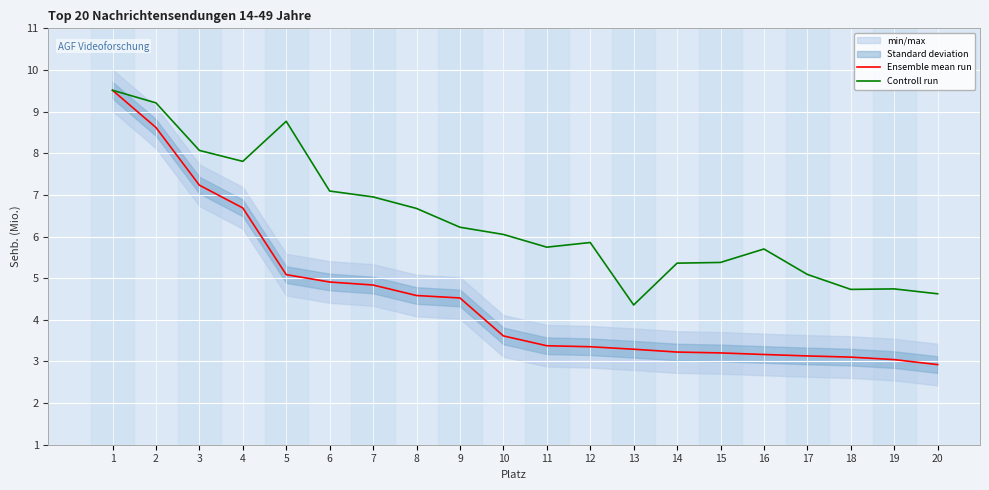

Which category has the highest value in the Controll run series?

1